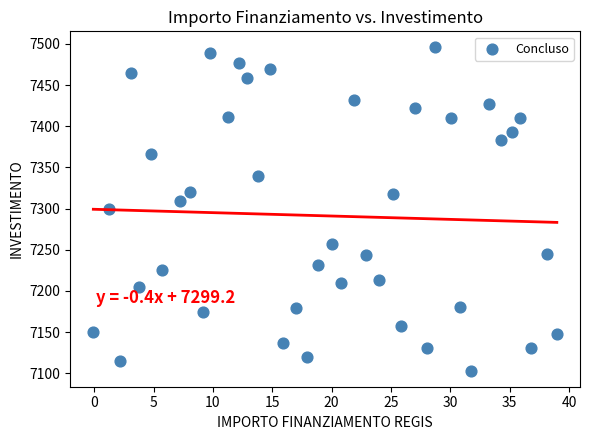

What is the range of X values (max minus min)?

39.0